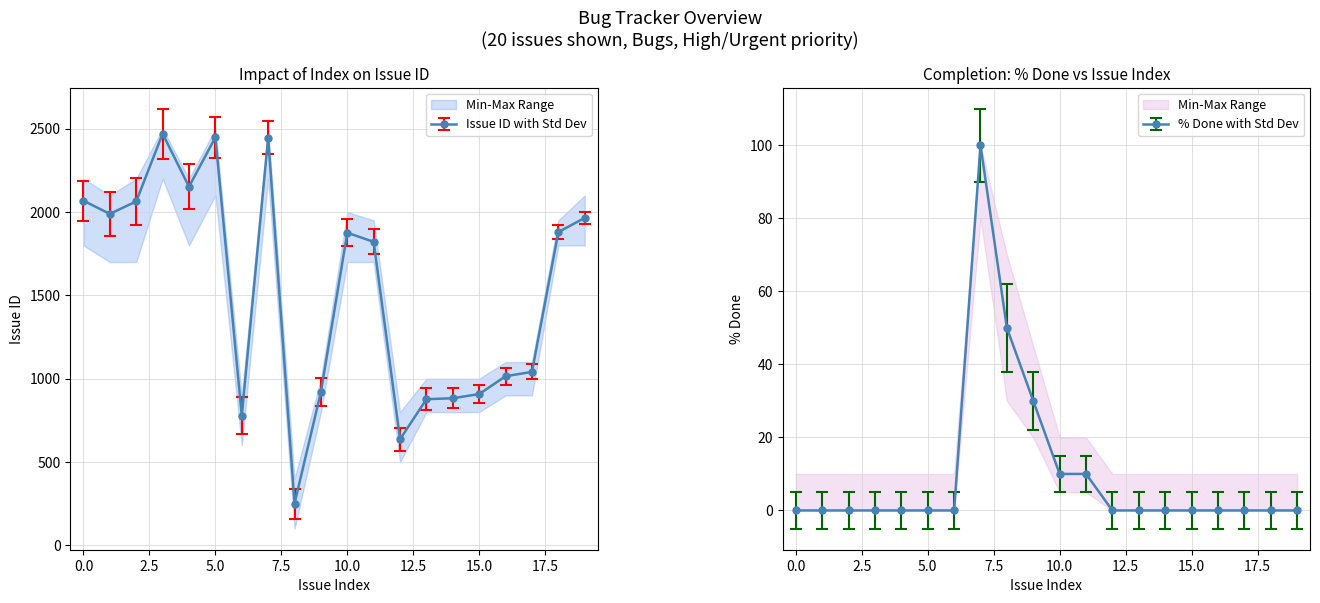

Count the pct_done values in the range 0 to 10.

17